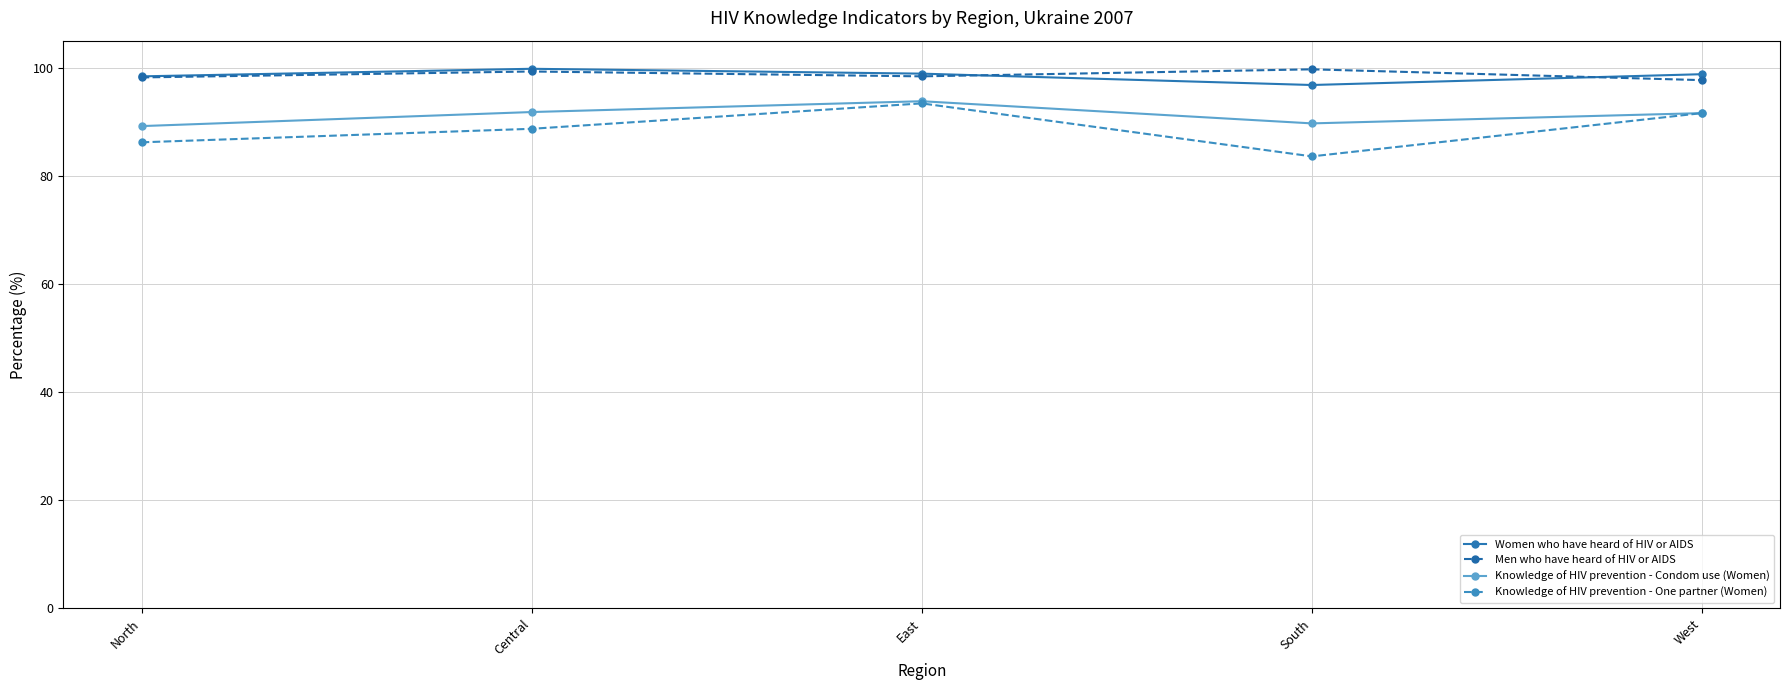

Read the Men who have heard of HIV or AIDS value at West.

97.7